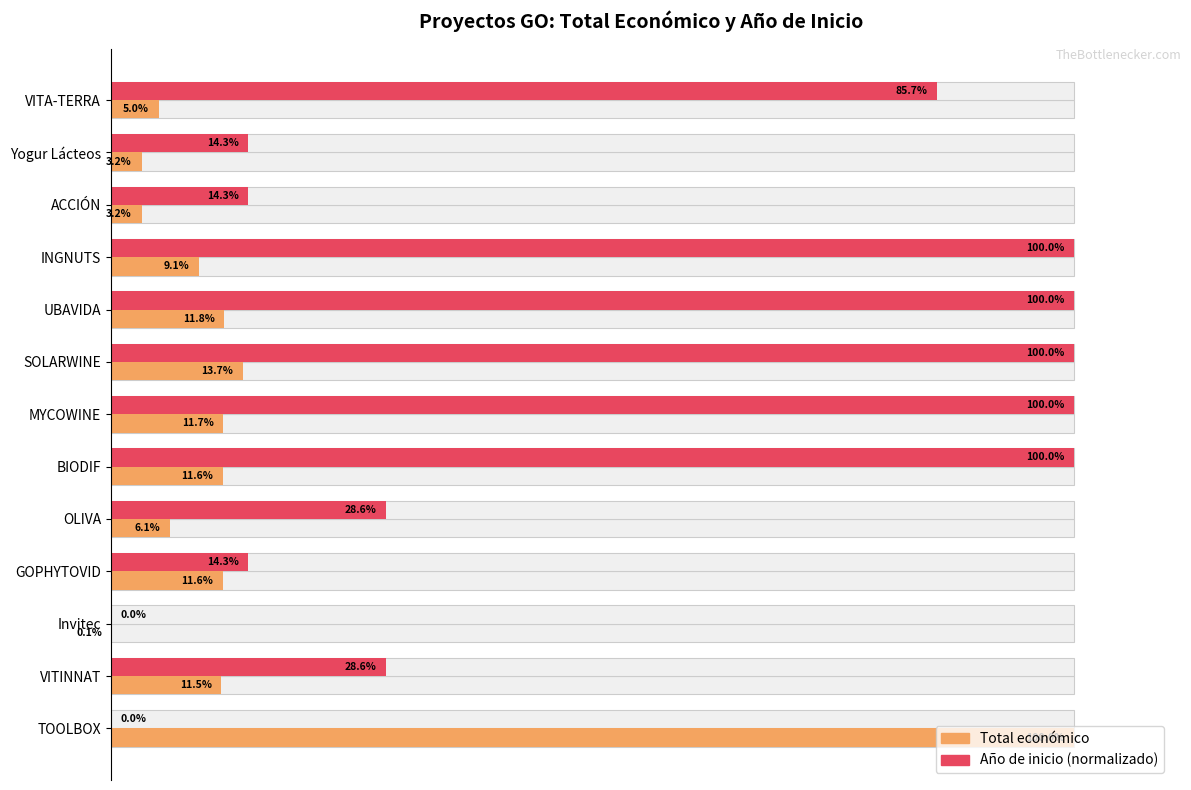

Reading left to right, what are all the values shown in this chart?

Total económico: 5.0	3.2	3.2	9.1	11.8	13.7	11.7	11.6	6.1	11.6	0.1	11.5	100.0
Año de inicio (normalizado): 85.7	14.3	14.3	100.0	100.0	100.0	100.0	100.0	28.6	14.3	0.0	28.6	0.0